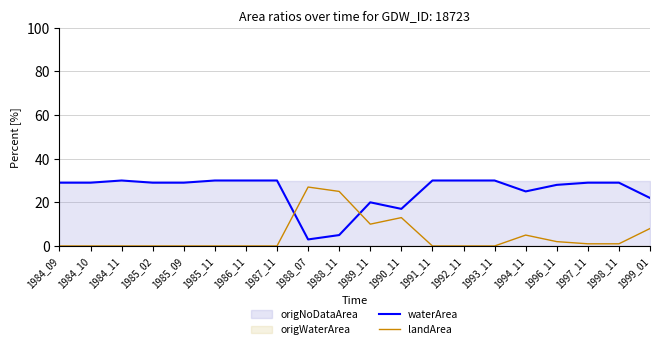

True or false: landArea has a value of 8.6 at 1994_11.

False